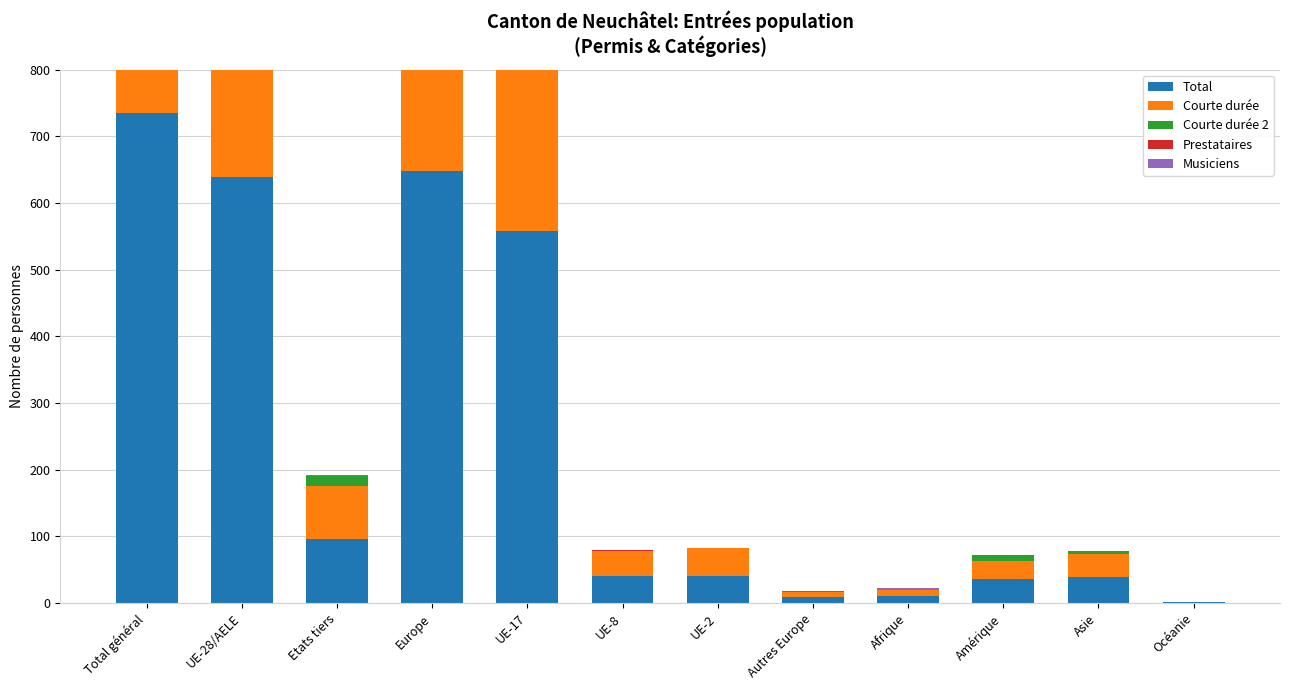

What is the value of the Courte durée bar at the 2nd from the left?

521